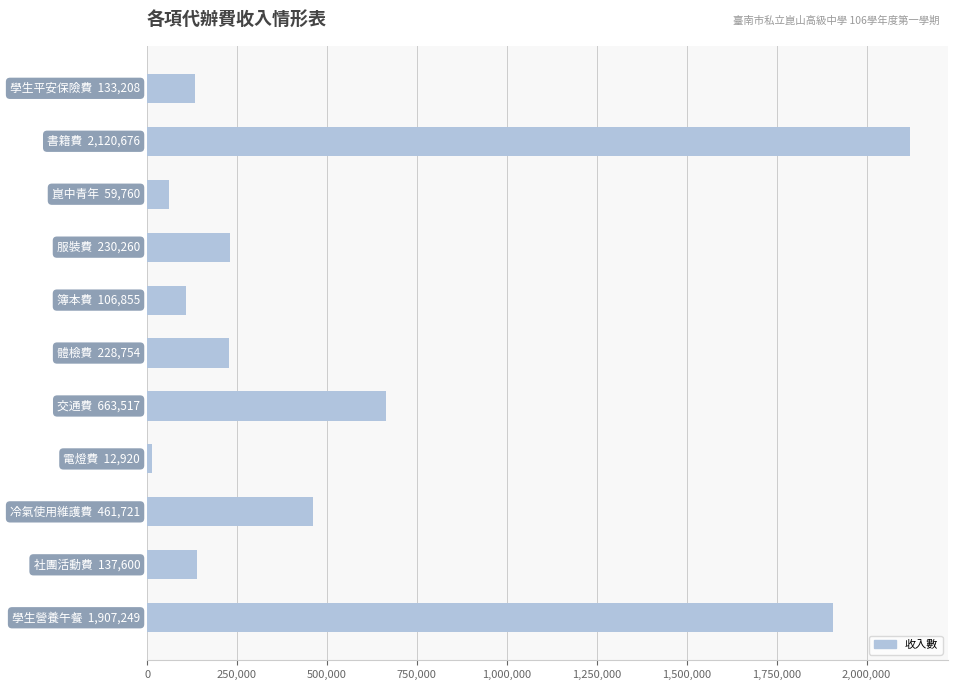

What is the maximum value shown in the chart?

2120676